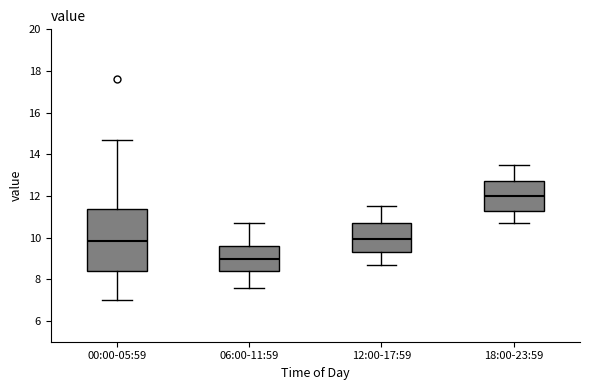

Which box is the tallest, from its lower edge to its upper edge?

00:00-05:59